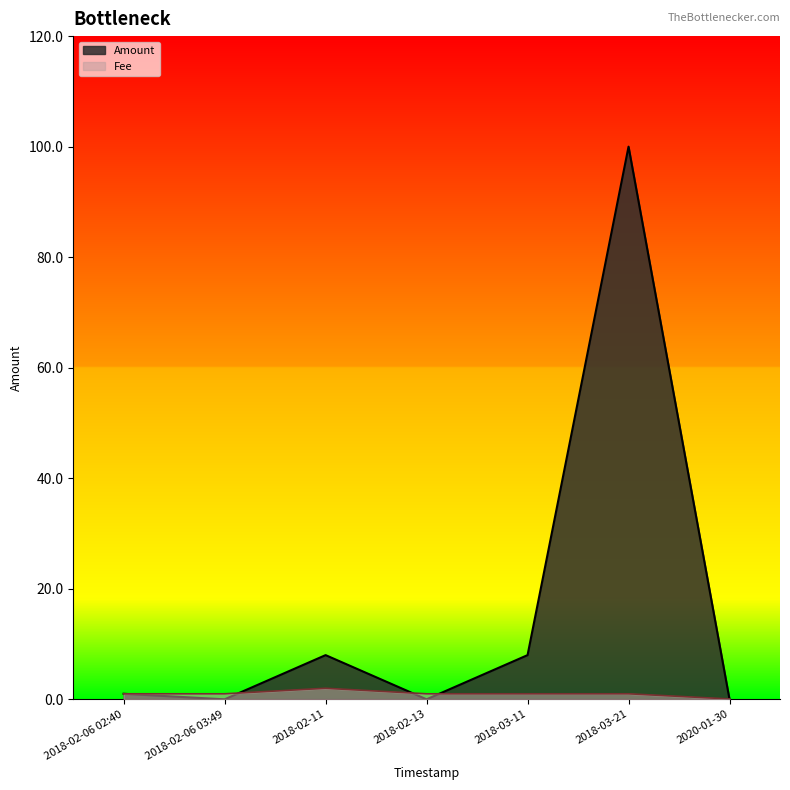

How many values in the Amount series exceed 1?

3